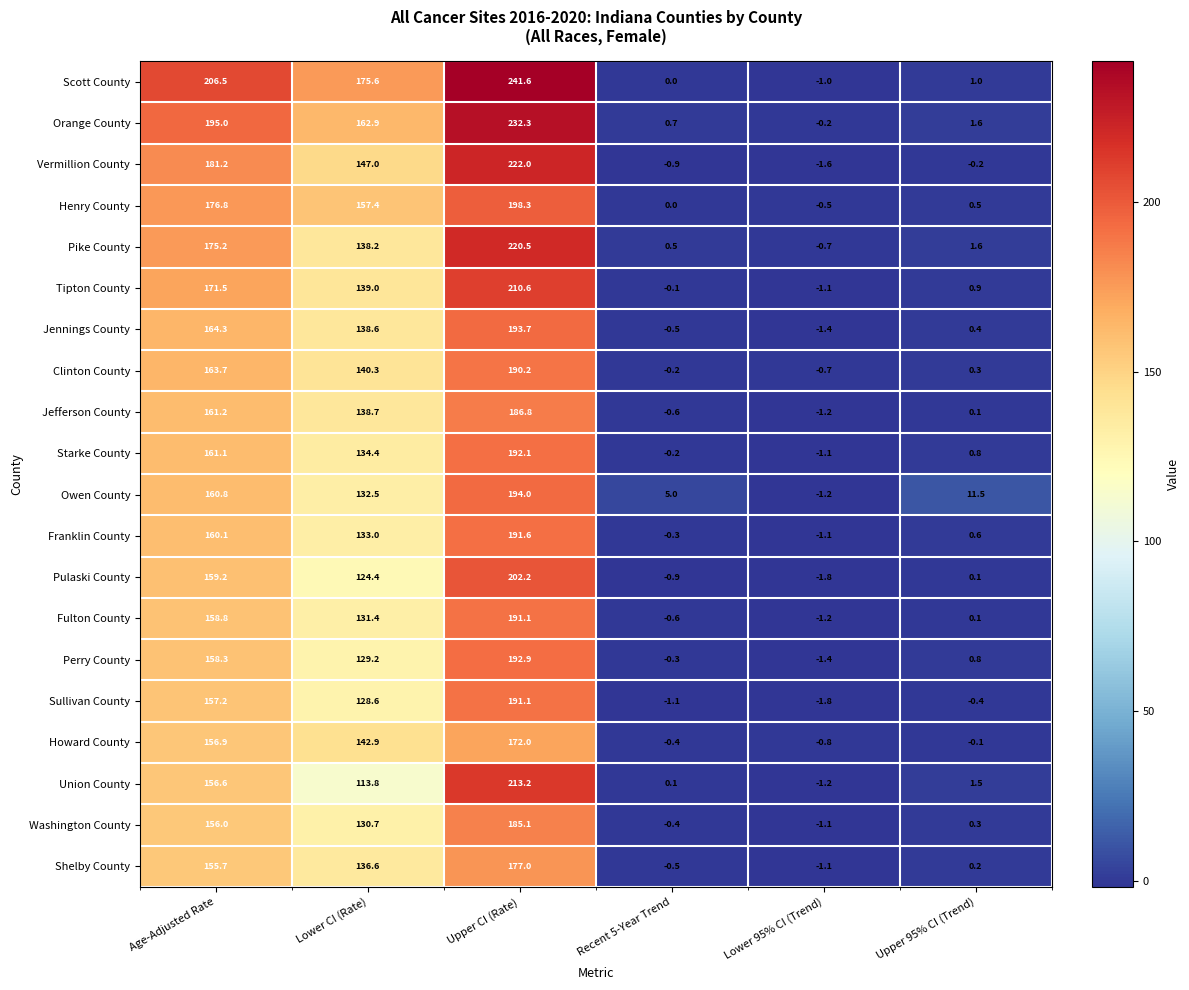

Which category has the lowest value in the Clinton County series?

Lower 95% CI (Trend)